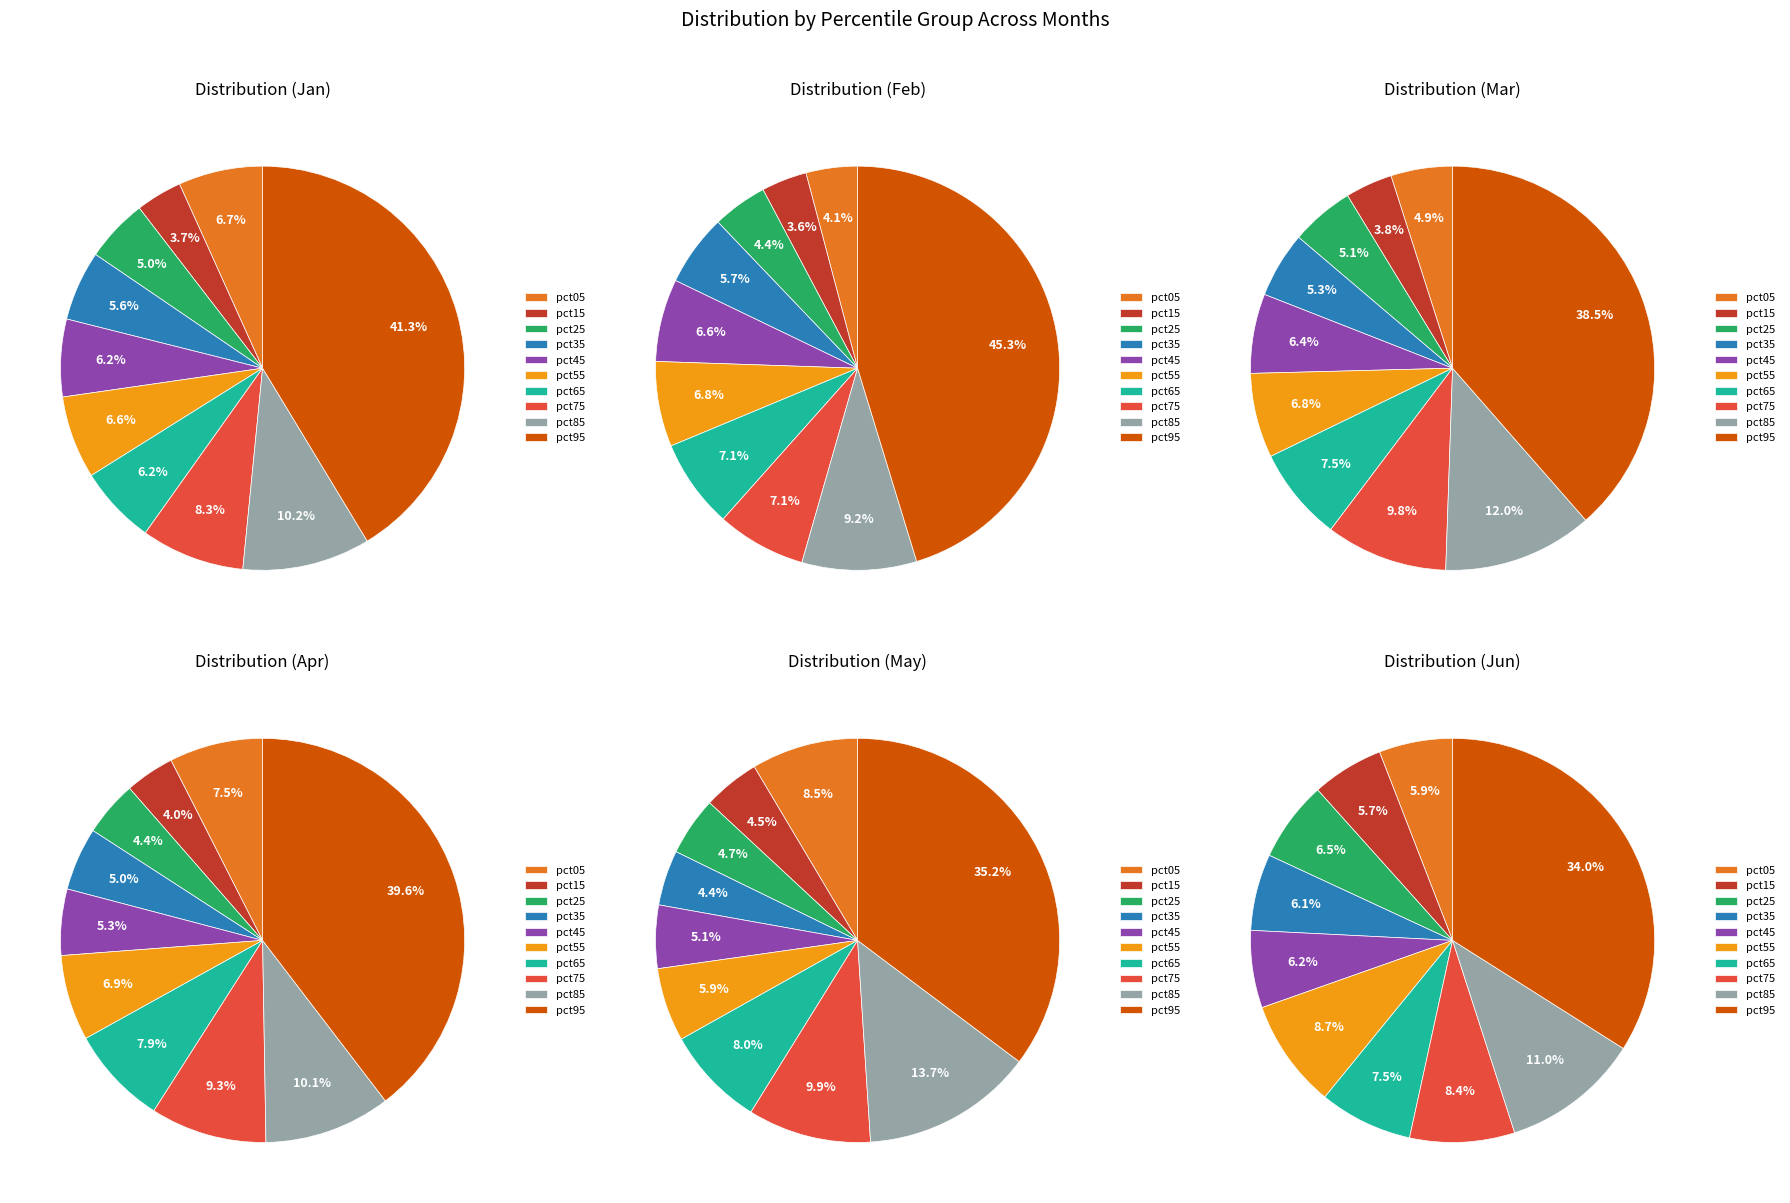

Is the sum of pct45 and pct05 greater than half?

No